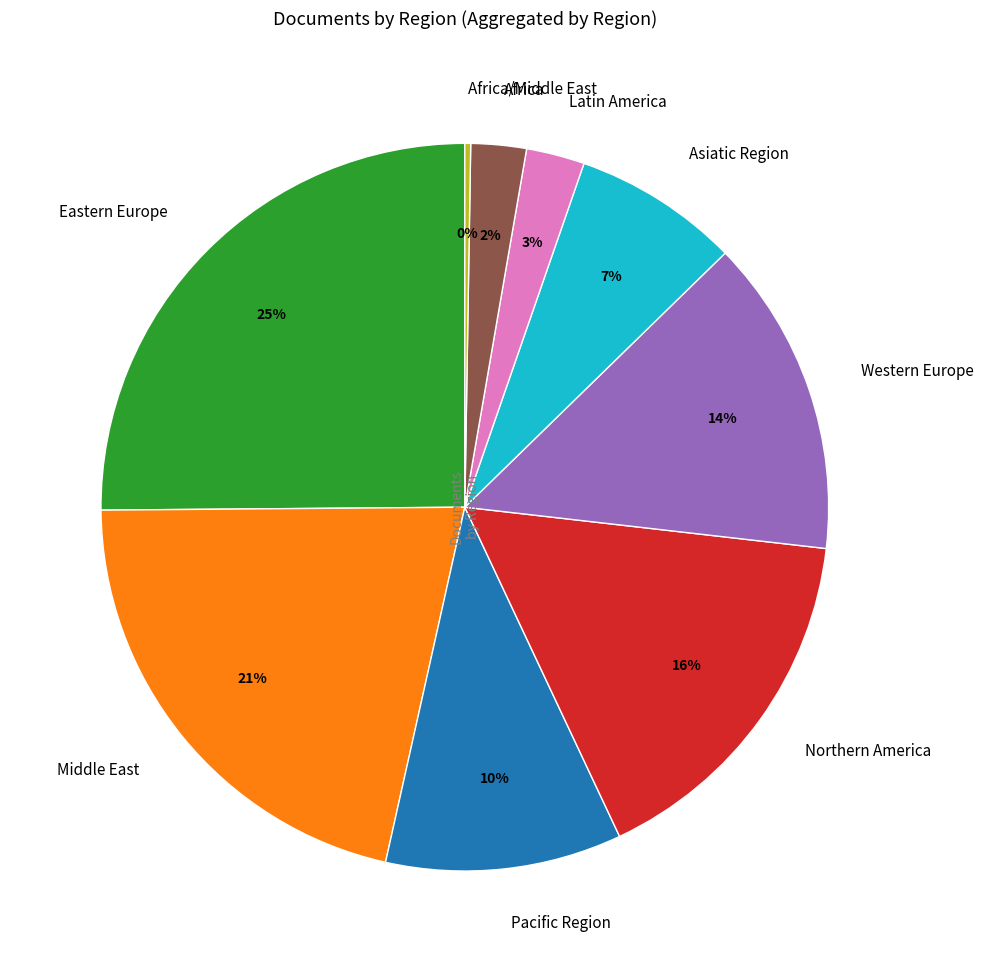

To the nearest percent, what portion does Latin America represent?

3%